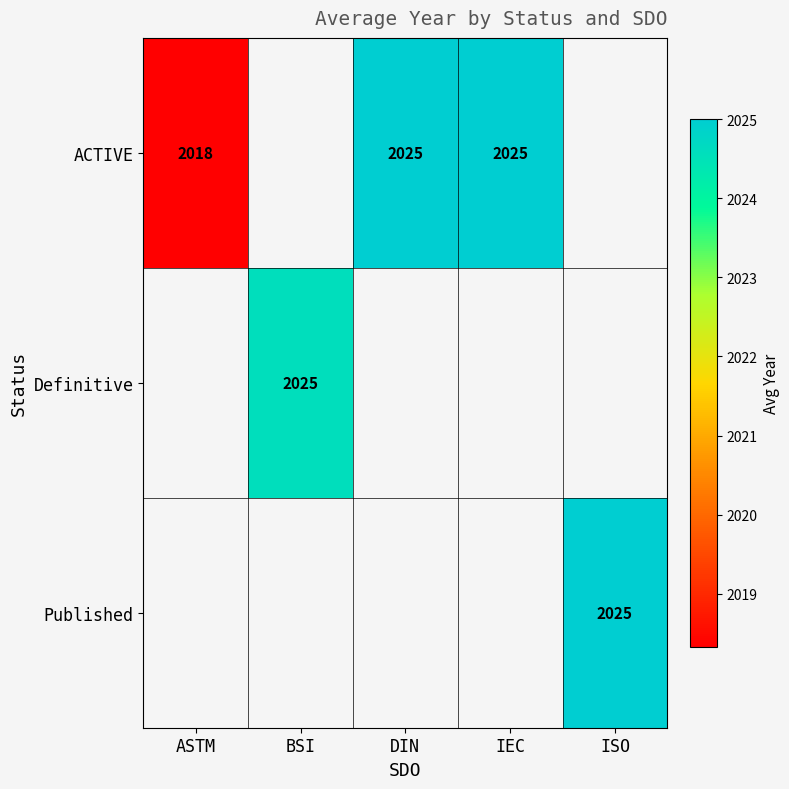

What is the highest value of the ACTIVE series?

2025.0